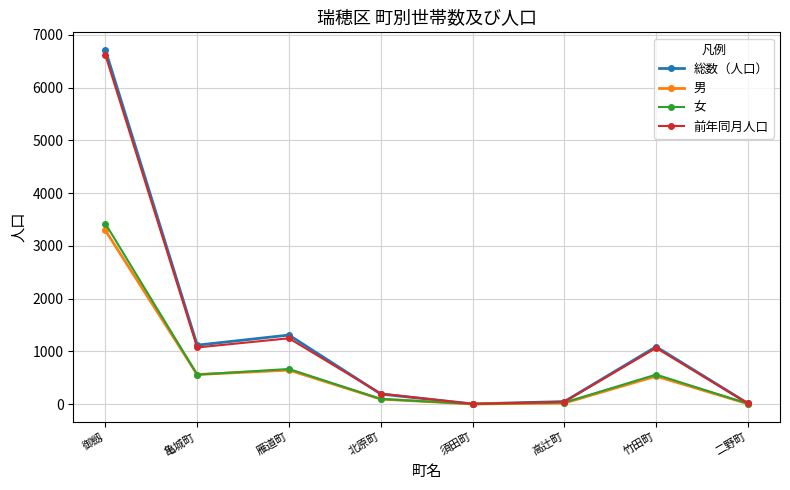

The 男 series shows 559 at 亀城町. True or false?

True